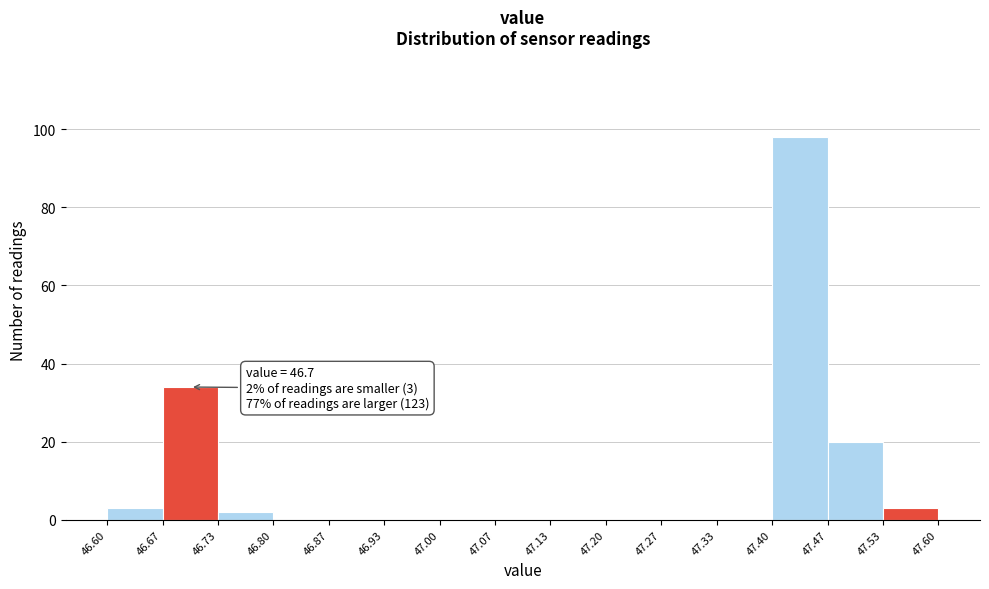

Which range on the x-axis has the tallest bar?

47.40 to 47.47